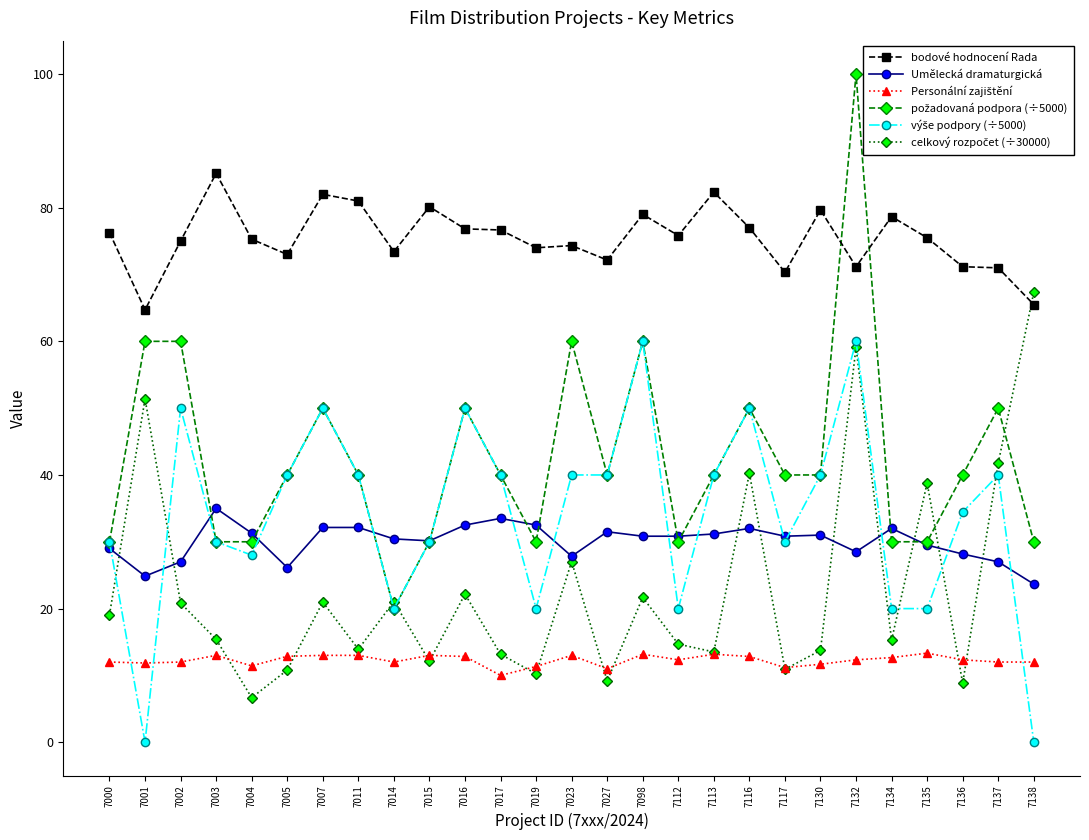

What is the total value across all series at 7117?

193.2